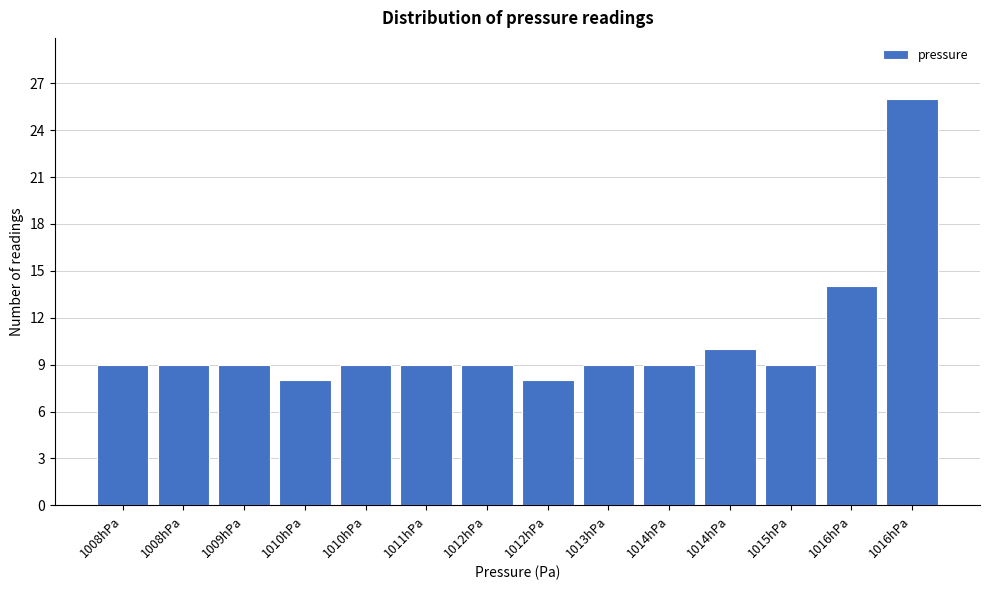

Does the chart contain any negative values?

No